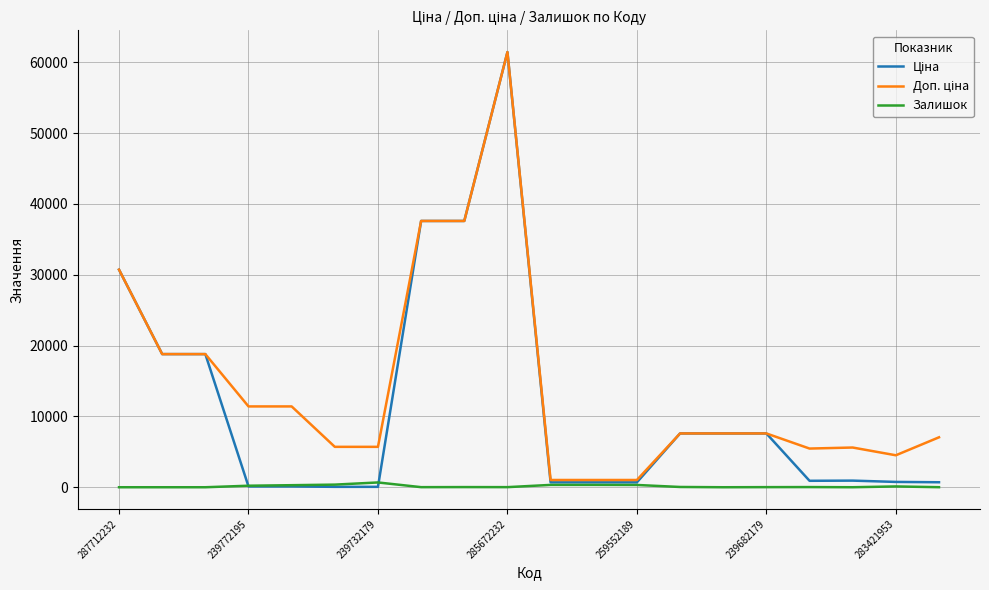

Does the chart have visible grid lines?

Yes